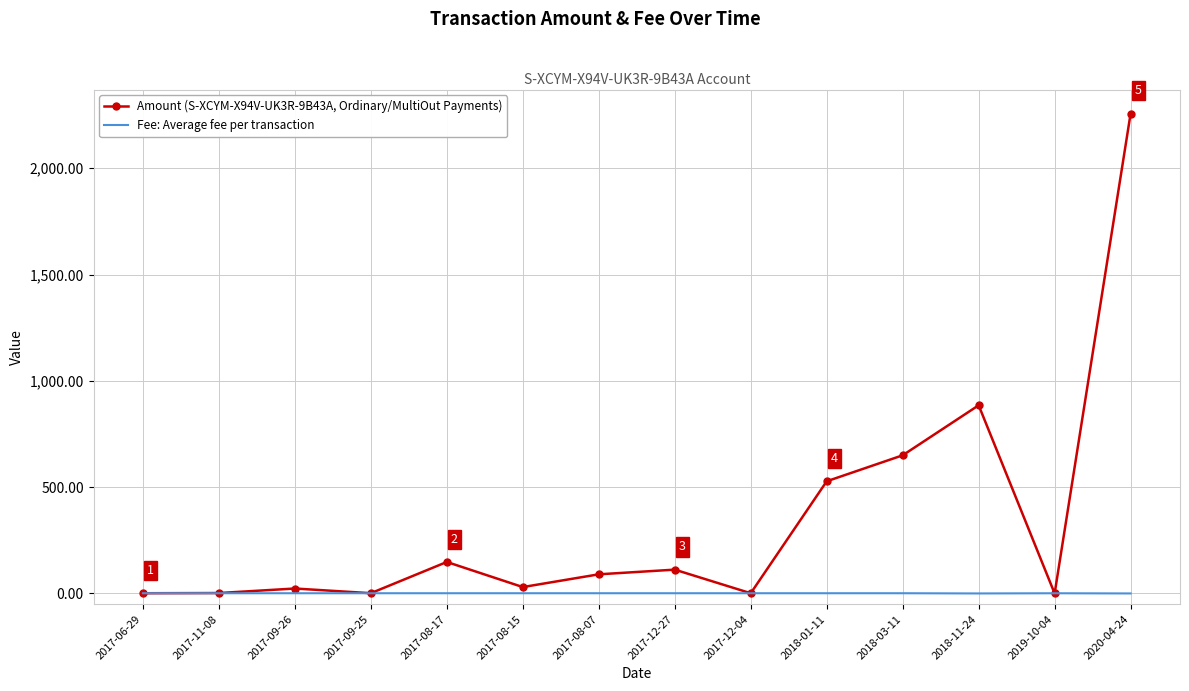

List the series in order of their peak value, lowest first.

Fee: Average fee per transaction, Amount (S-XCYM-X94V-UK3R-9B43A, Ordinary/MultiOut Payments)